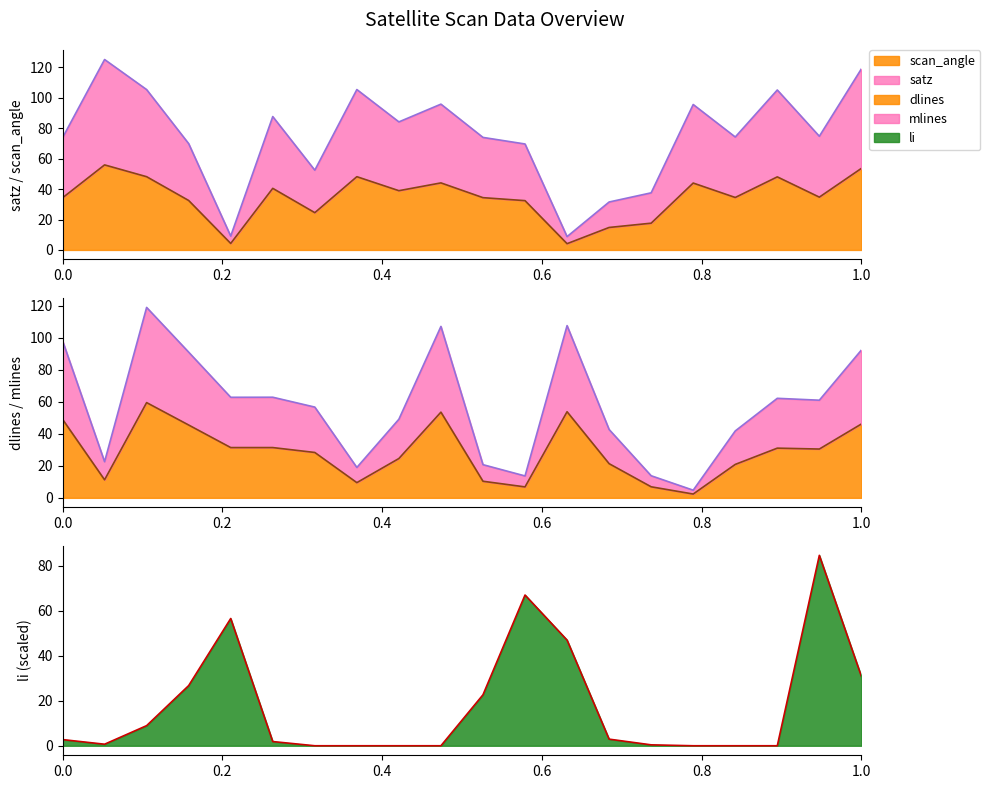

What is the value of the mlines point at the 12th from the left?

13.7